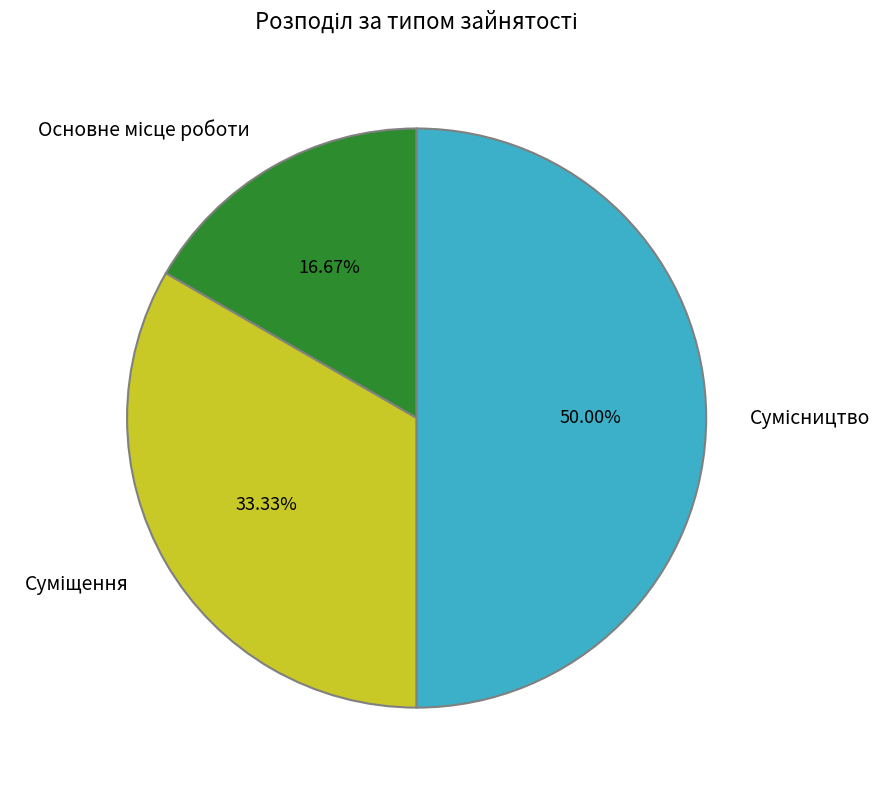

Rank the categories by value from lowest to highest.

Основне місце роботи, Суміщення, Сумісництво